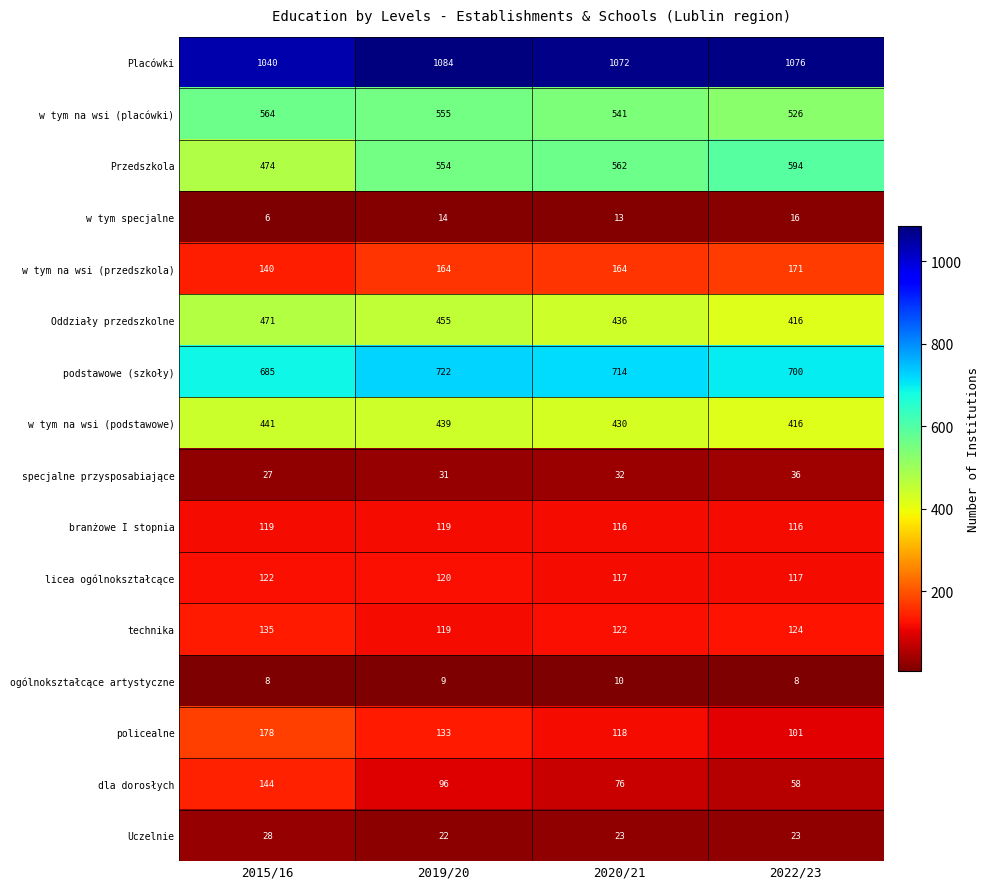

What is the average value of the Placówki series?

1068